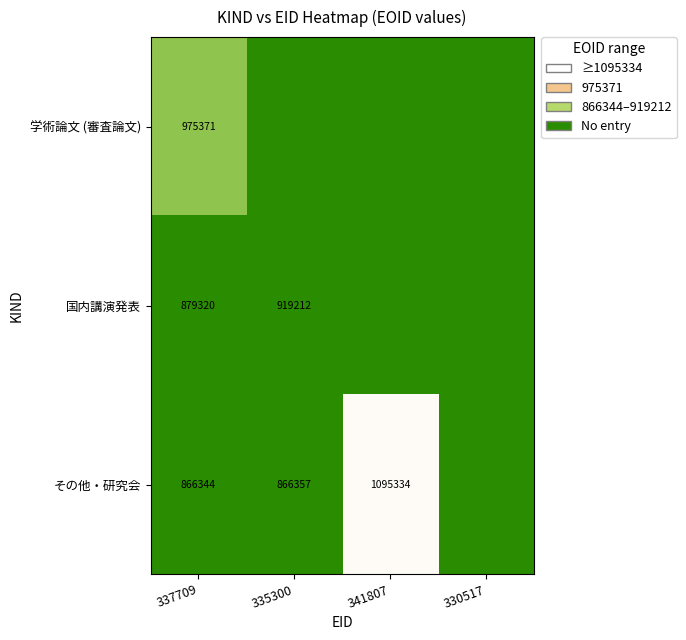

Is it true that 学術論文 (審査論文) equals 975371 at 337709?

True